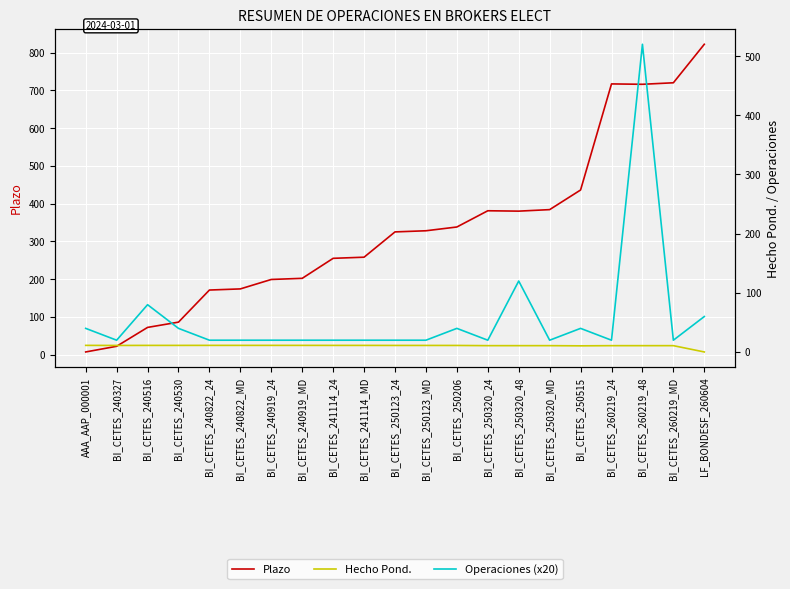

At how many categories does at least one series exceed 560?

4